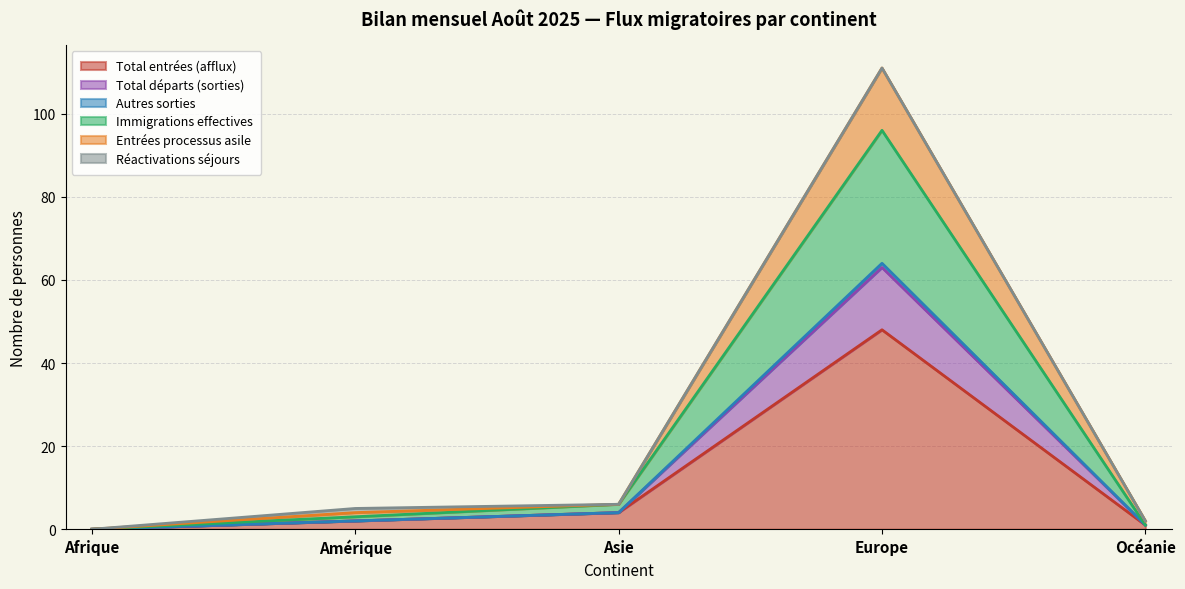

What is the maximum value for Total entrées (afflux)?

48